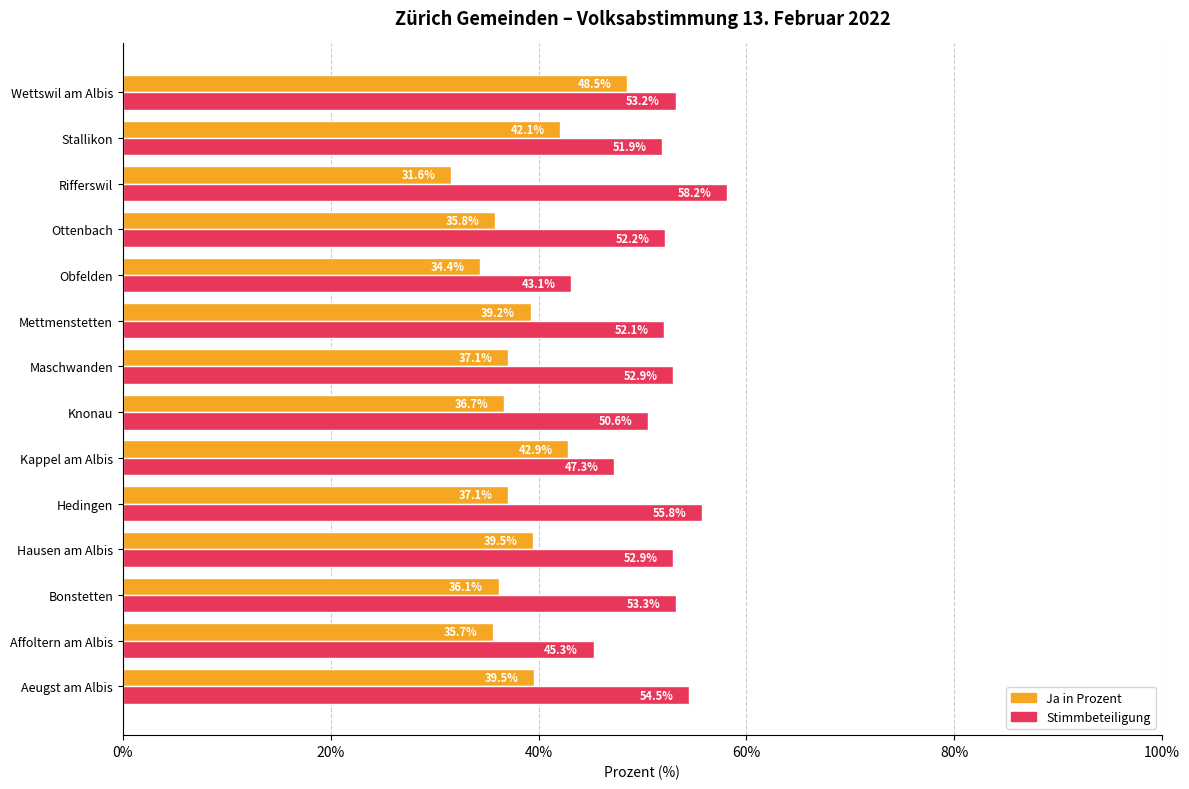

What is the average value of the Ja in Prozent series?

38.3